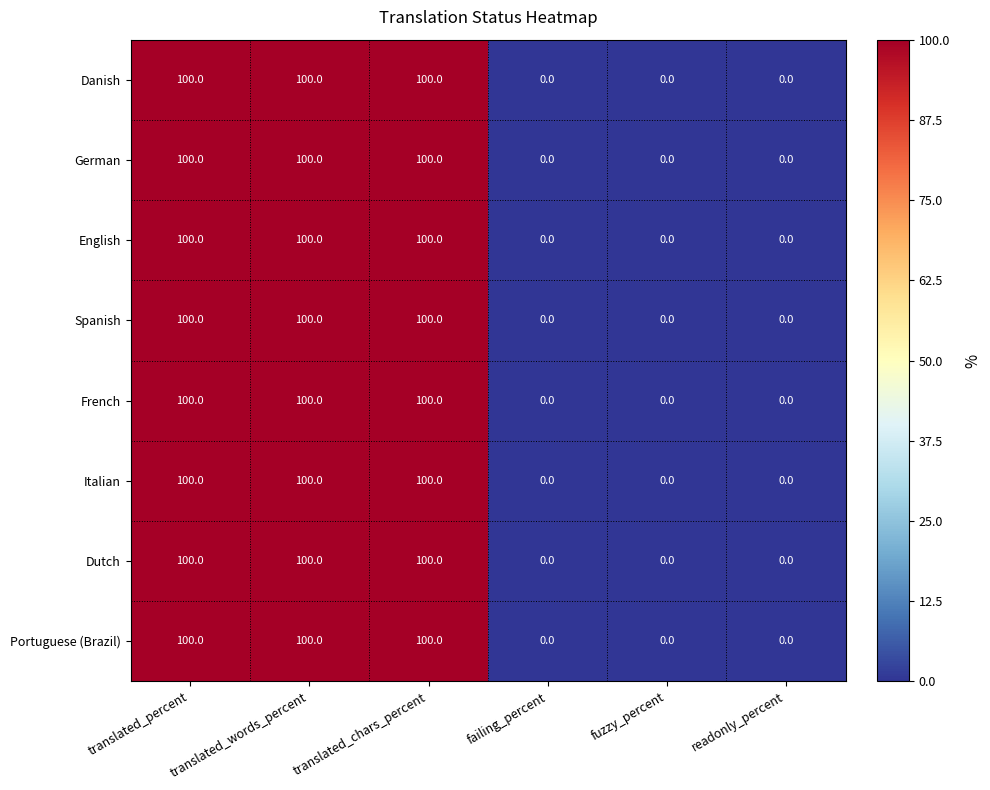

How many German values are between 0 and 100?

6